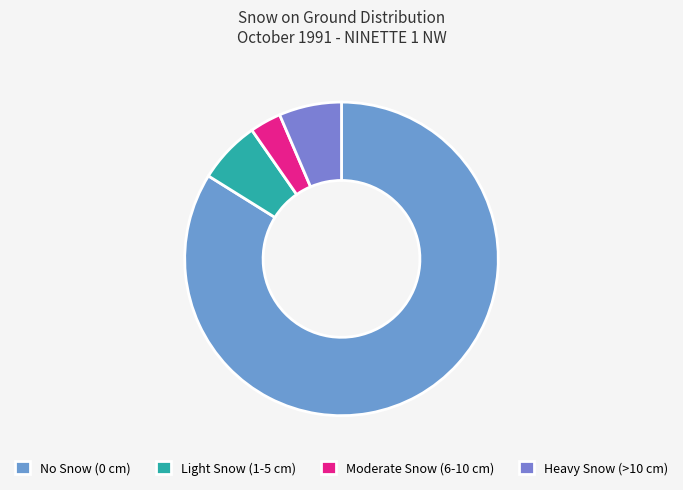

How many segments does this pie chart have?

4